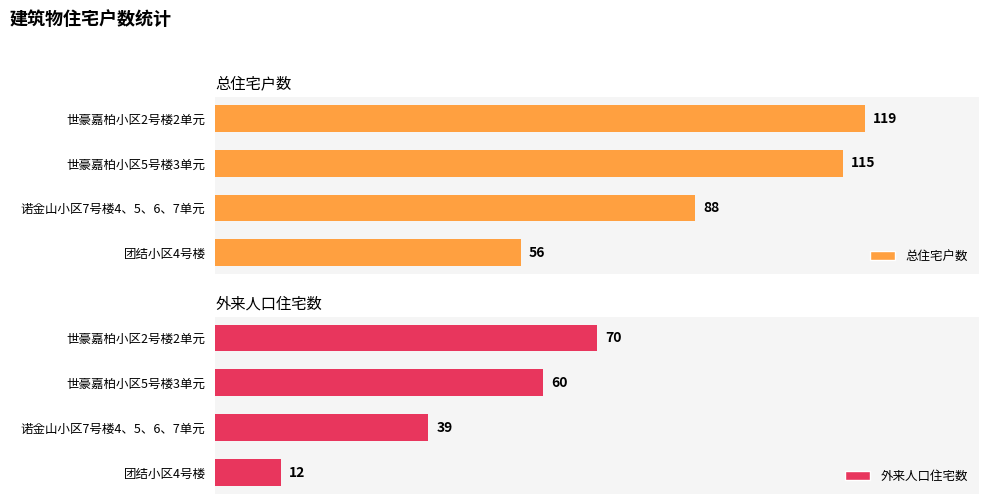

At which label is 总住宅户数 closest to 87?

诺金山小区7号楼4、5、6、7单元